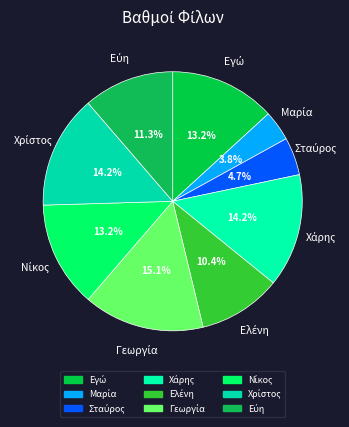

To the nearest percent, what is the combined percentage of Ελένη and Χρίστος?

25%